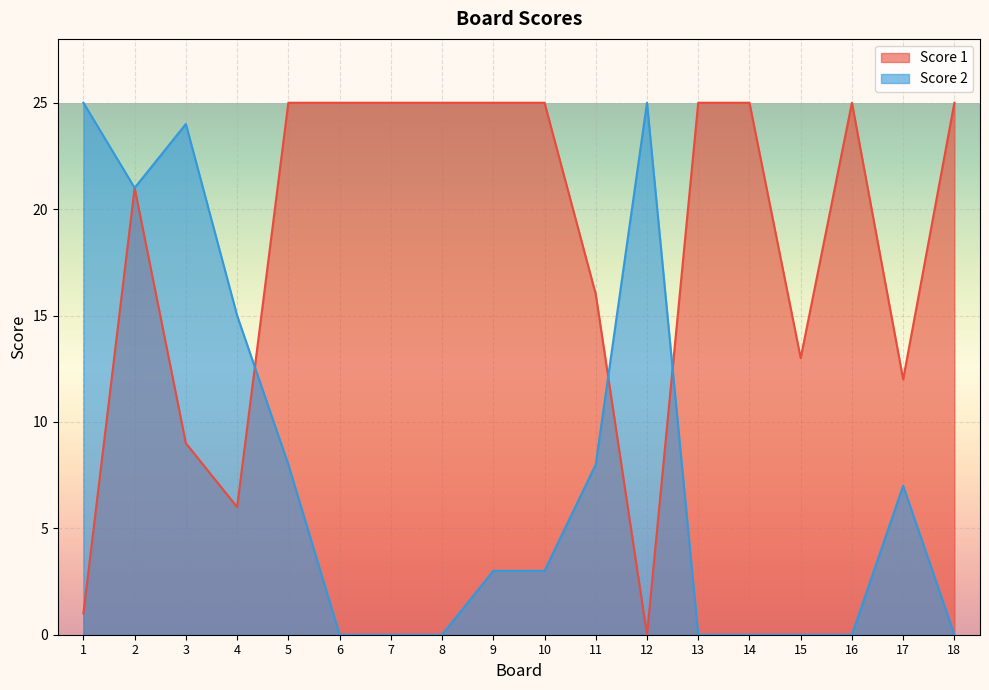

Between 2 and 17, which series saw the biggest shift?

Score 2